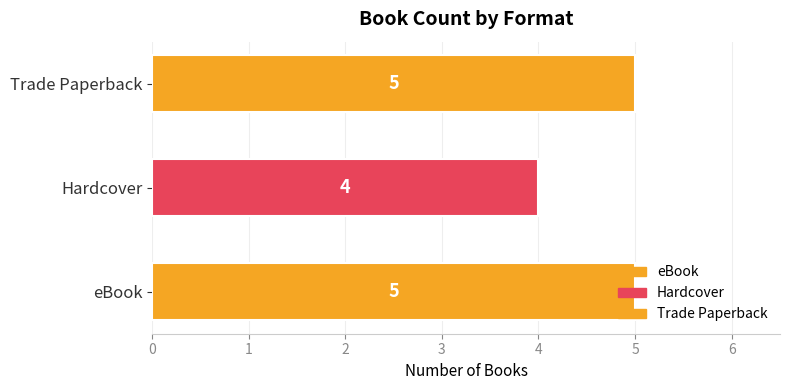

How many series are shown in this chart?

1